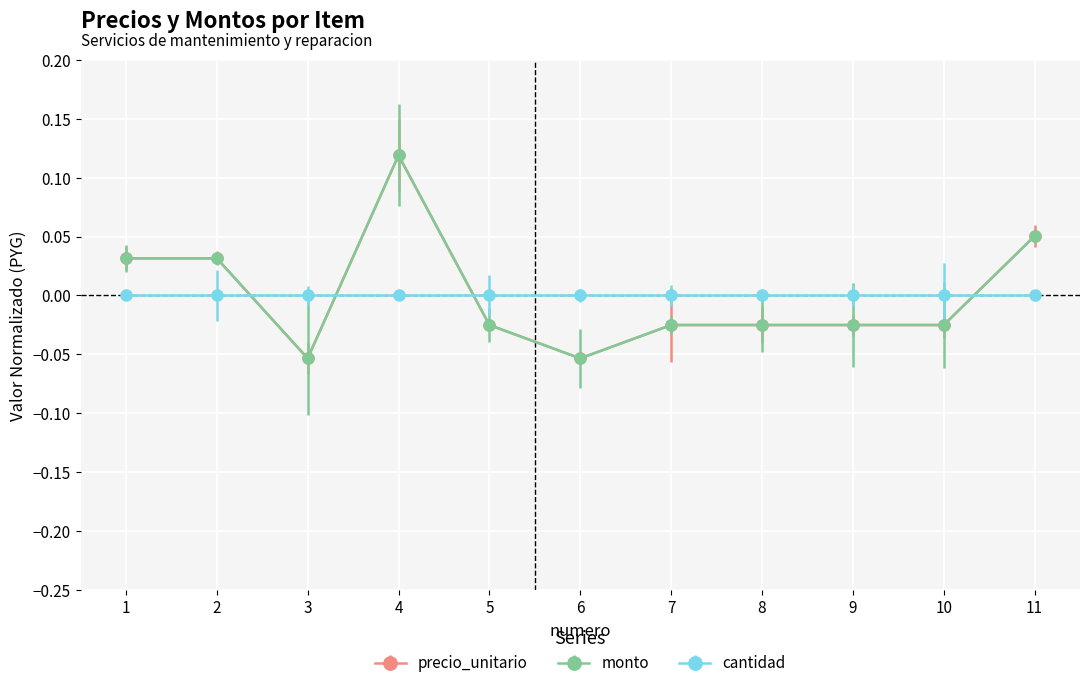

The value of precio_unitario at 3 is -0.1. True or false?

True